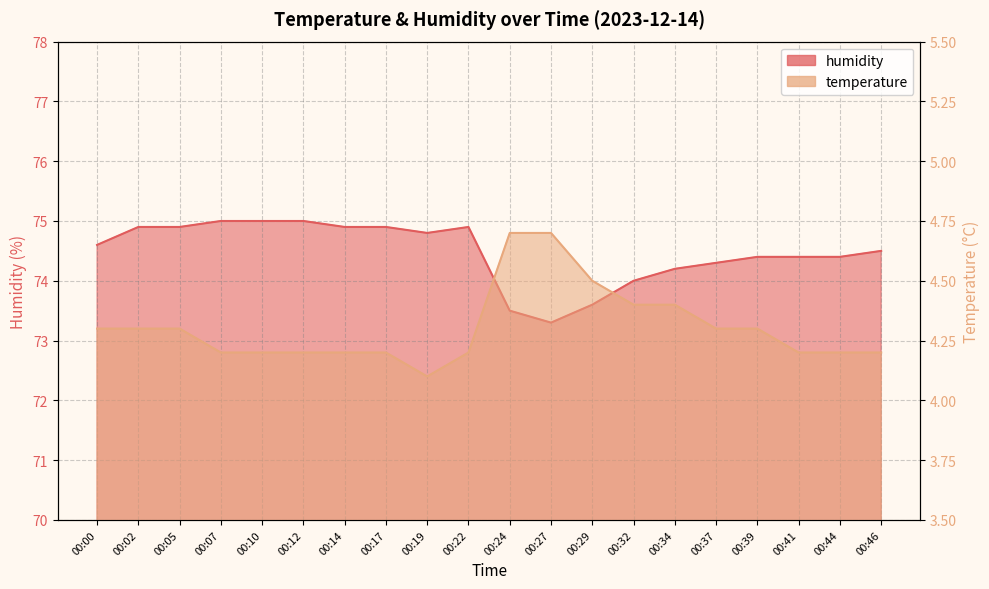

True or false: temperature has a value of 4.7 at 00:24.

True